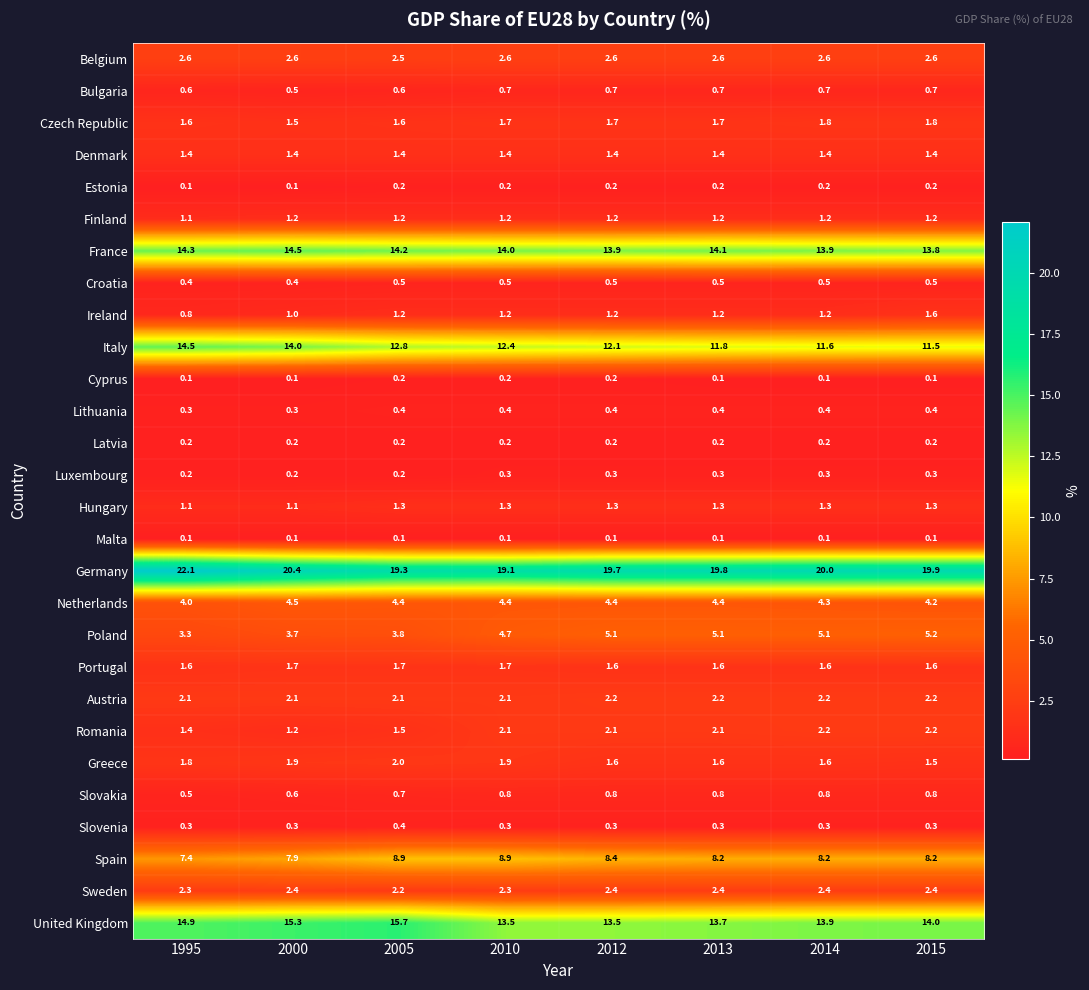

The value of Portugal at 2012 is 1.6. True or false?

True